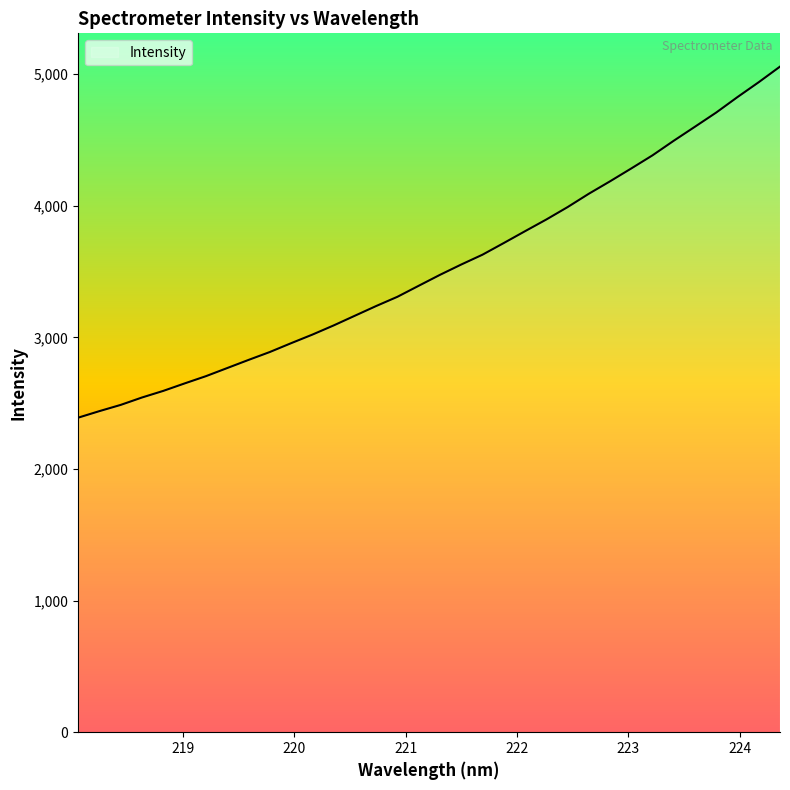

What is the smallest value displayed?

2389.8